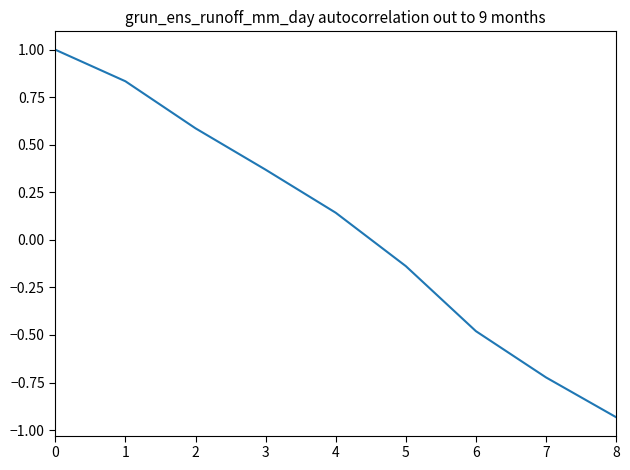

Rank the categories by value from lowest to highest.

8, 7, 6, 5, 4, 3, 2, 1, 0